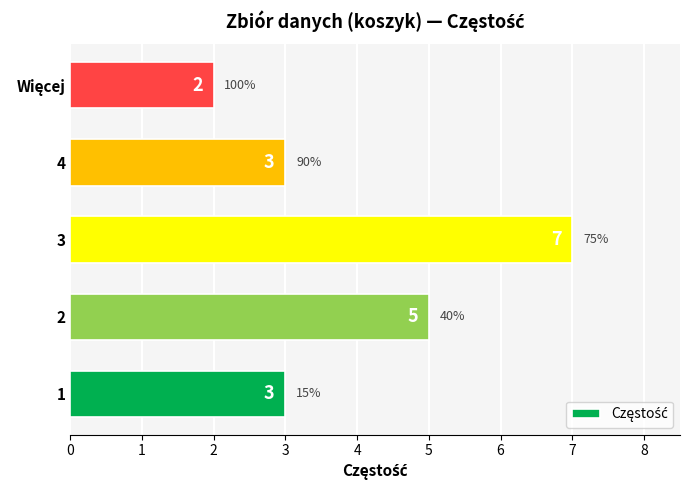

What is the change in value from 1 to 2?

+2